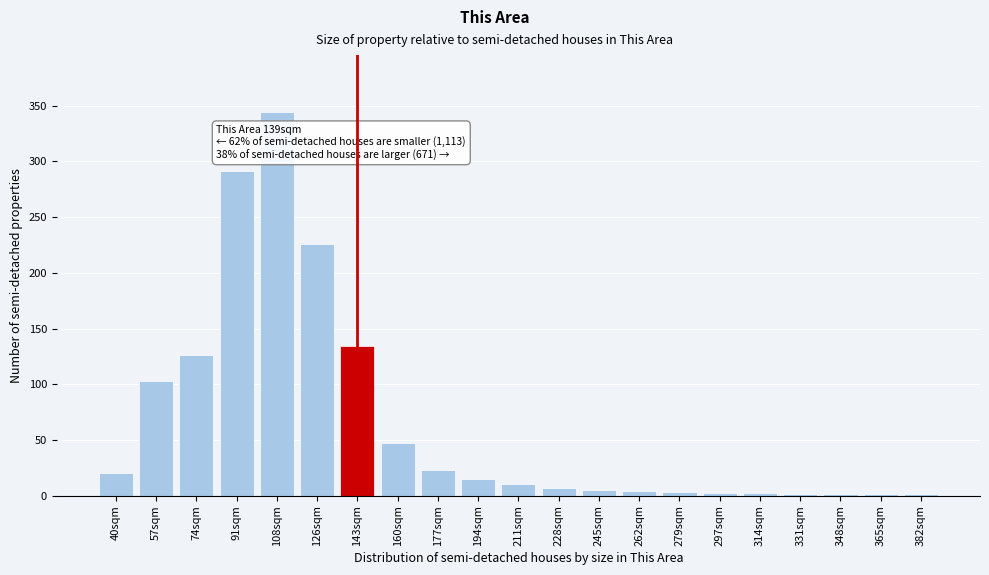

What is the sum of all values?

1366